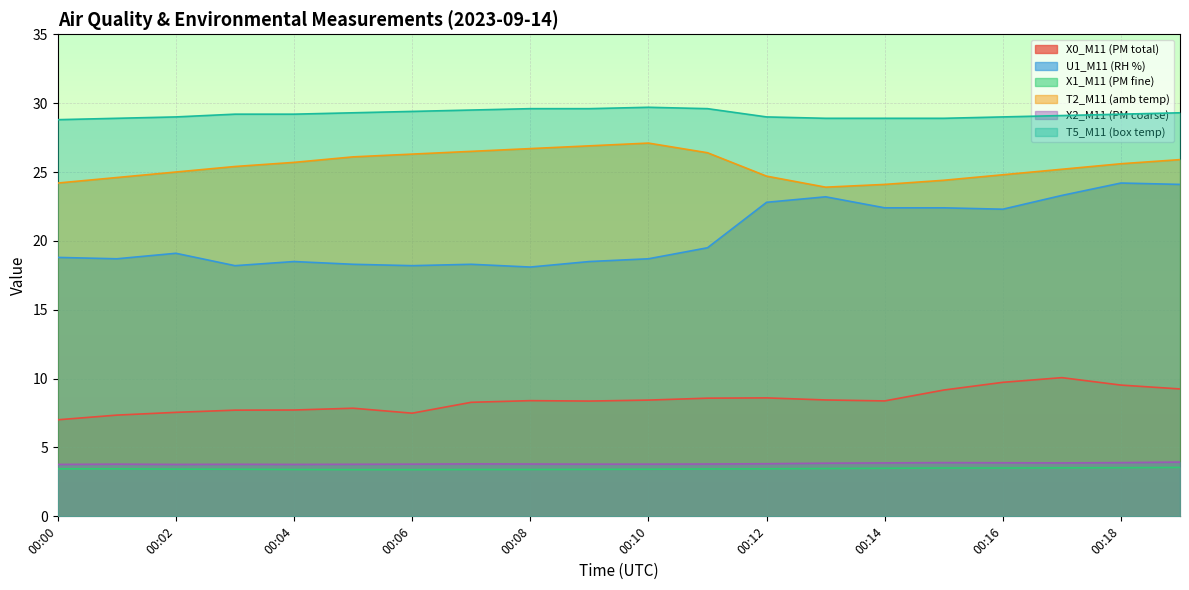

The U1_M11 (RH %) series shows 24.2 at 00:18. True or false?

True